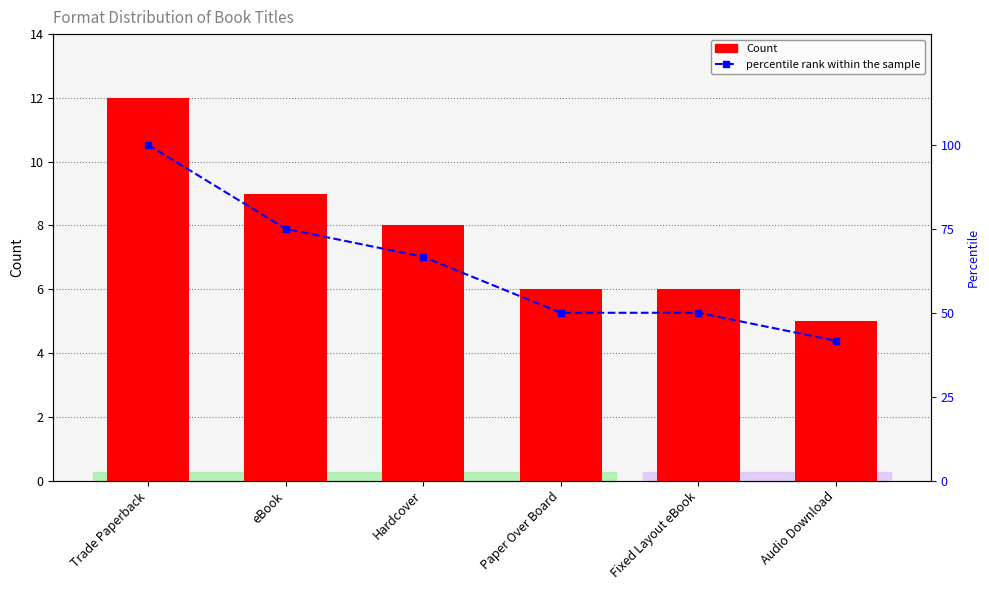

Which category has the lowest value across all series?

Audio Download